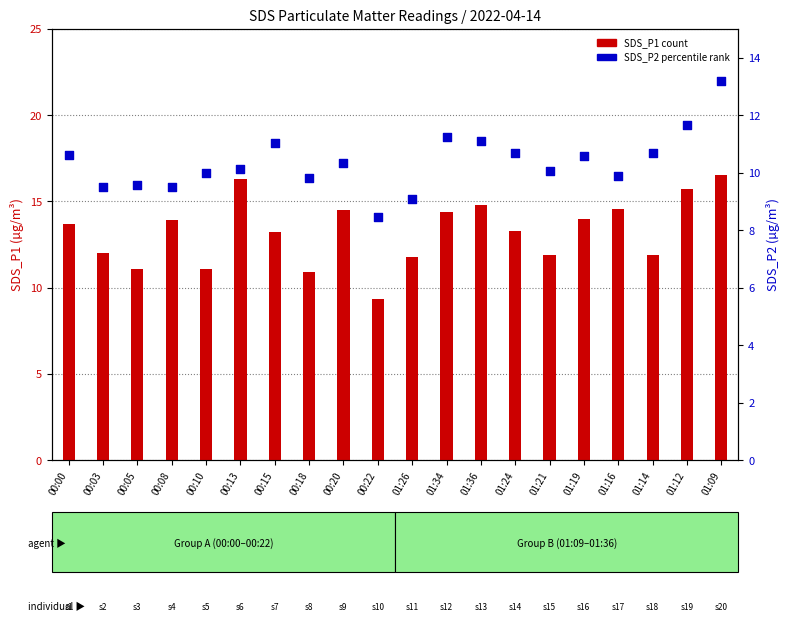

What are all the series names shown in the legend?

SDS_P1, SDS_P2